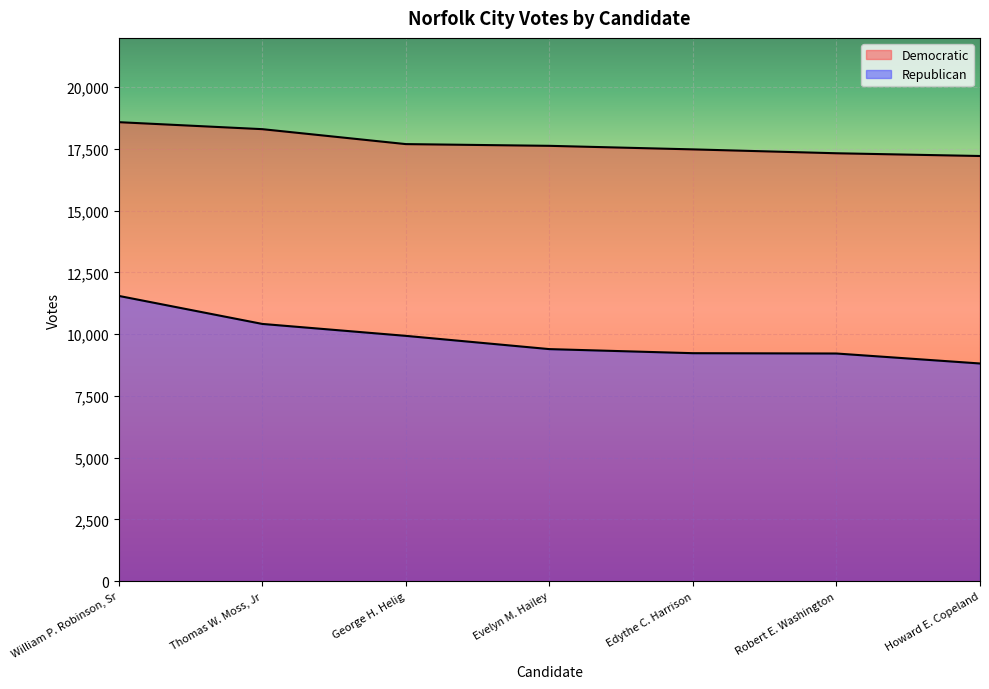

Reading right to left, list all the values displayed in this chart.

Democratic: Howard E. Copeland=17217	Robert E. Washington=17328	Edythe C. Harrison=17485	Evelyn M. Hailey=17629	George H. Helig=17699	Thomas W. Moss, Jr=18304	William P. Robinson, Sr=18587
Republican: Howard E. Copeland=8815	Robert E. Washington=9219	Edythe C. Harrison=9232	Evelyn M. Hailey=9397	George H. Helig=9934	Thomas W. Moss, Jr=10417	William P. Robinson, Sr=11552